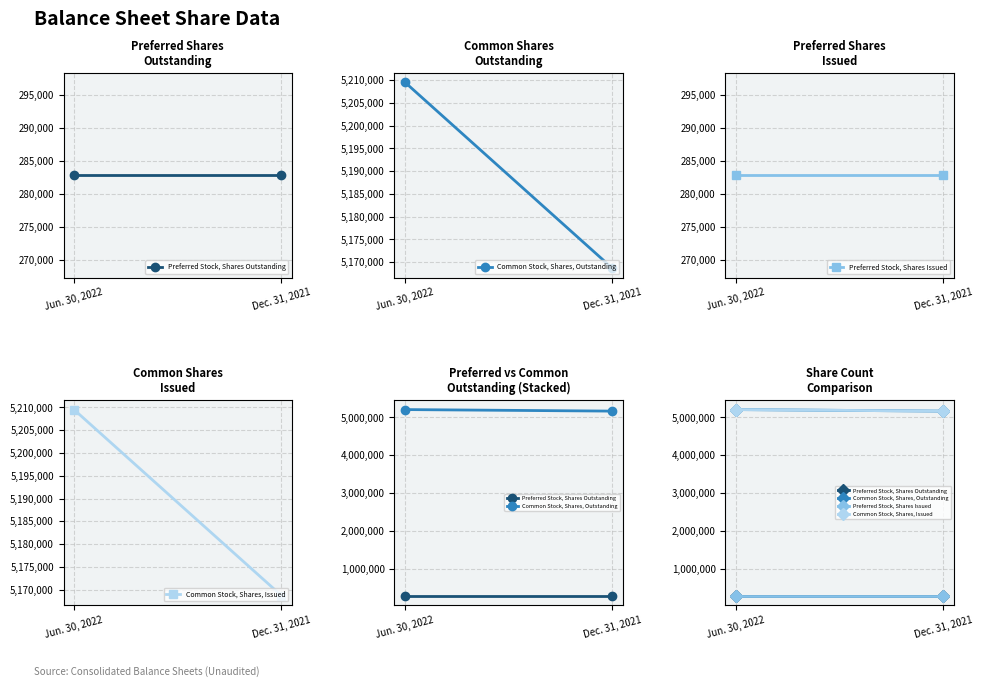

Rank the series at Jun. 30, 2022 from lowest to highest value.

Preferred Stock, Shares Outstanding, Preferred Stock, Shares Issued, Common Stock, Shares, Outstanding, Common Stock, Shares, Issued